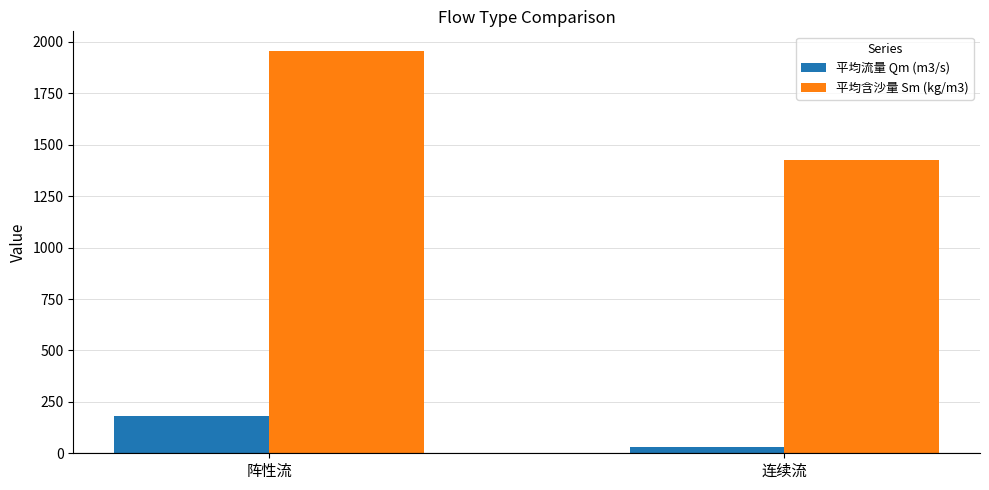

List the labels in order of 平均含沙量 Sm (kg/m3) value, smallest first.

连续流, 阵性流